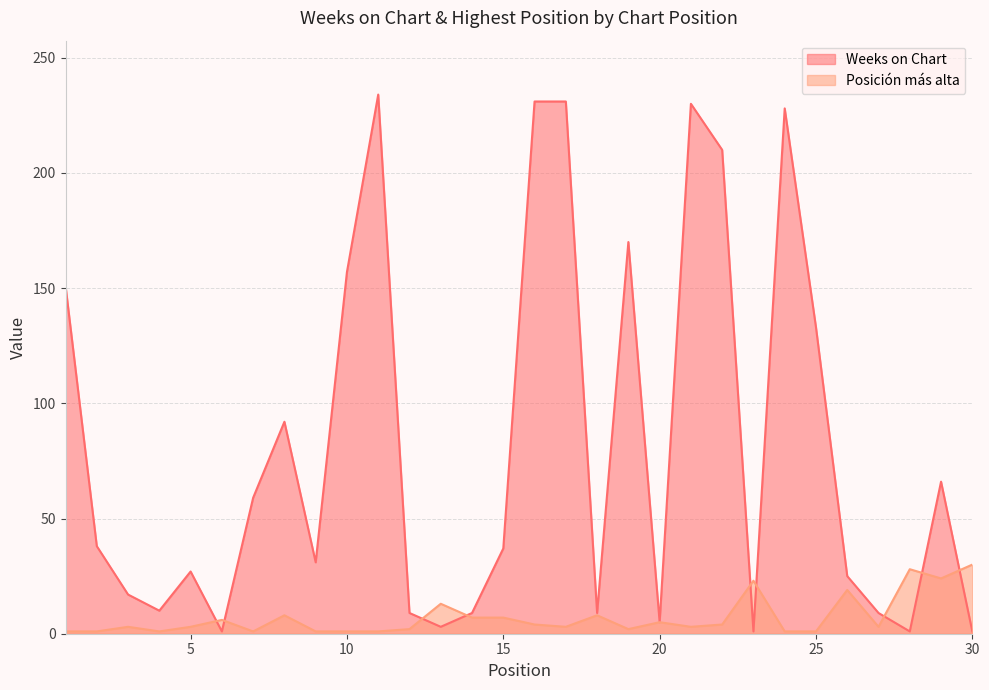

List the series in order of their overall mean, highest first.

Weeks on Chart, Posición más alta